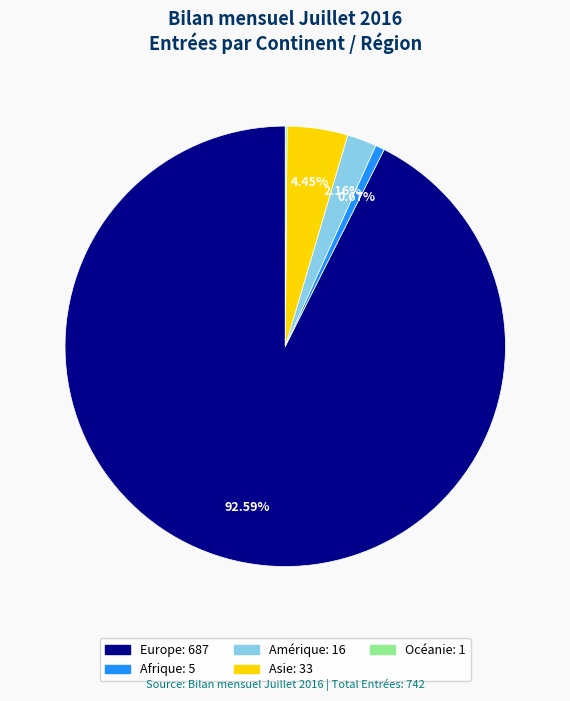

Is there any slice that represents more than half of the pie?

Yes